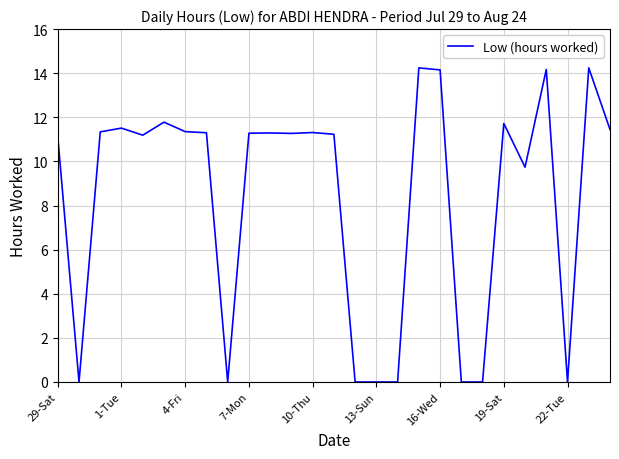

What is the difference between the maximum and minimum values?

14.2